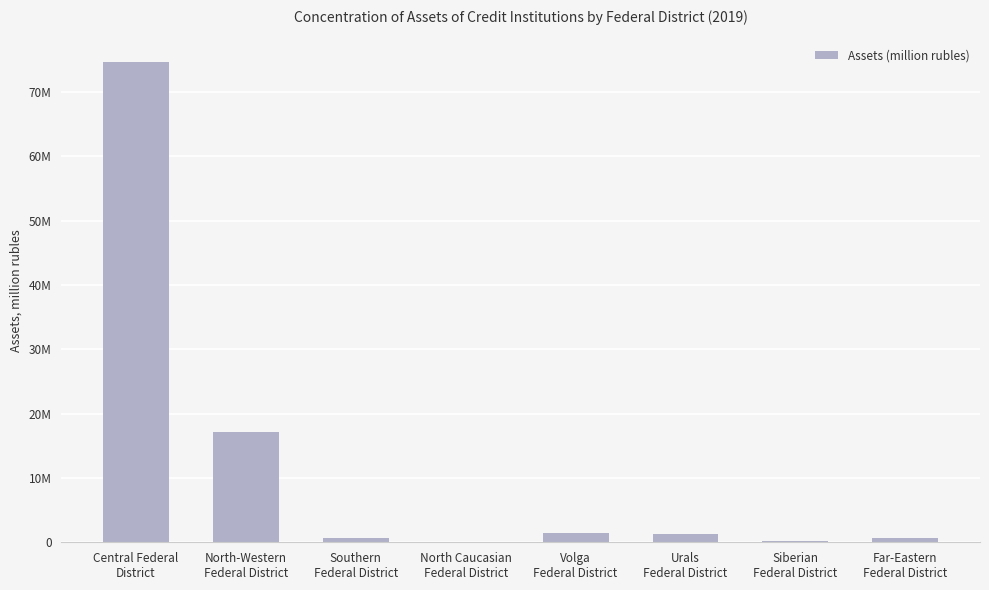

What position from the left is North-Western
Federal District?

2